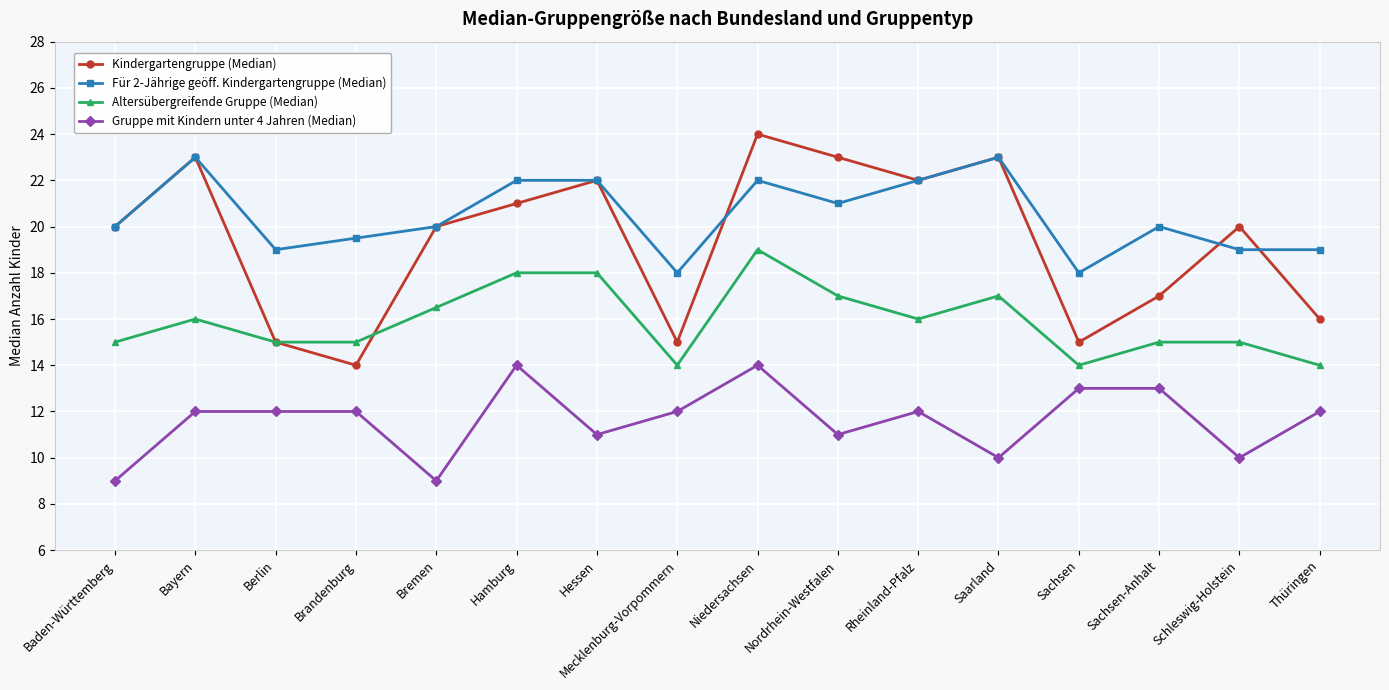

At which category is the sum across all series the highest?

Niedersachsen